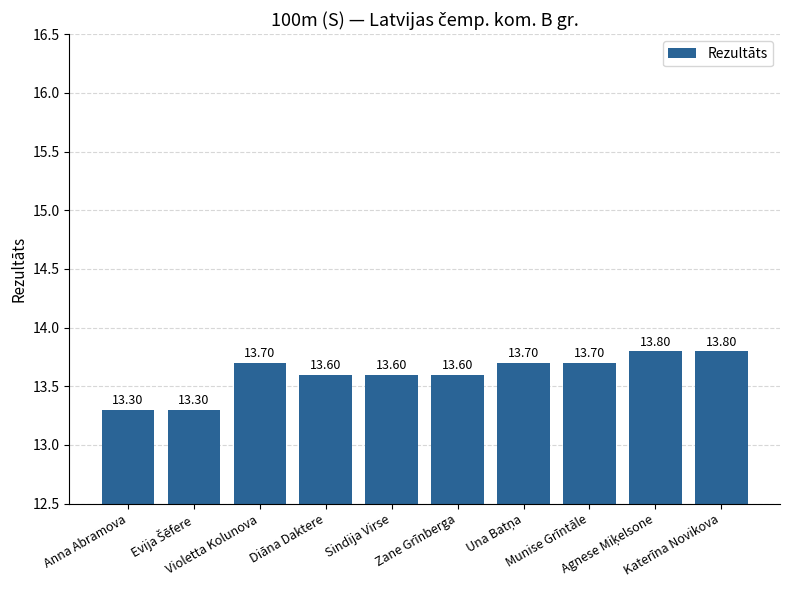

What is the value of the 7th bar from the left?

13.7